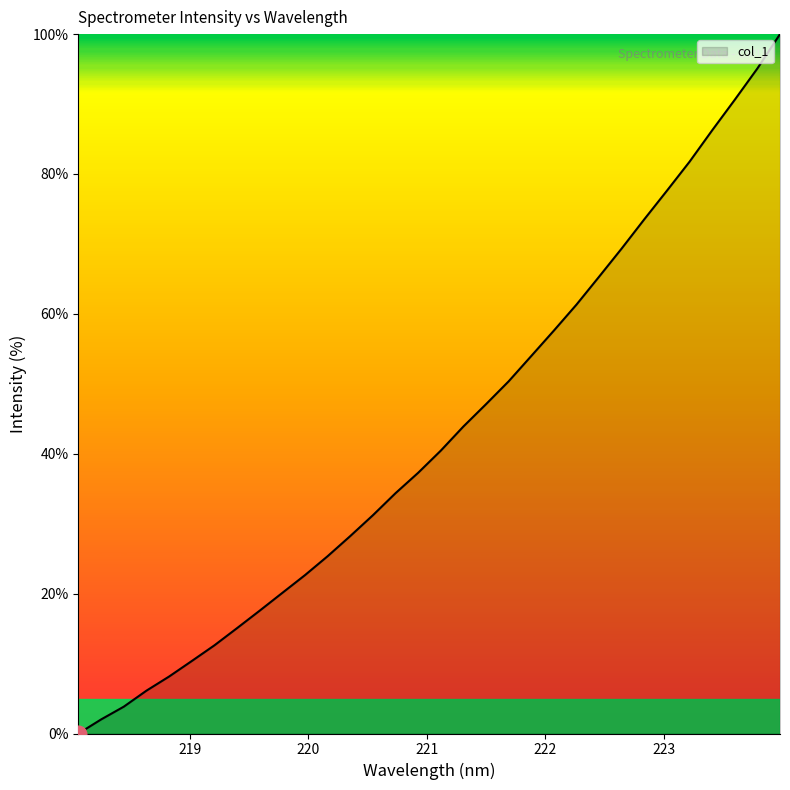

Reading left to right, transcribe all the data shown in this chart.

0.0	2.0	3.8	6.1	8.1	10.4	12.6	15.1	17.6	20.1	22.6	25.4	28.2	31.2	34.4	37.3	40.4	43.9	47.1	50.4	54.0	57.6	61.3	65.3	69.4	73.5	77.6	81.8	86.3	90.6	95.1	100.0